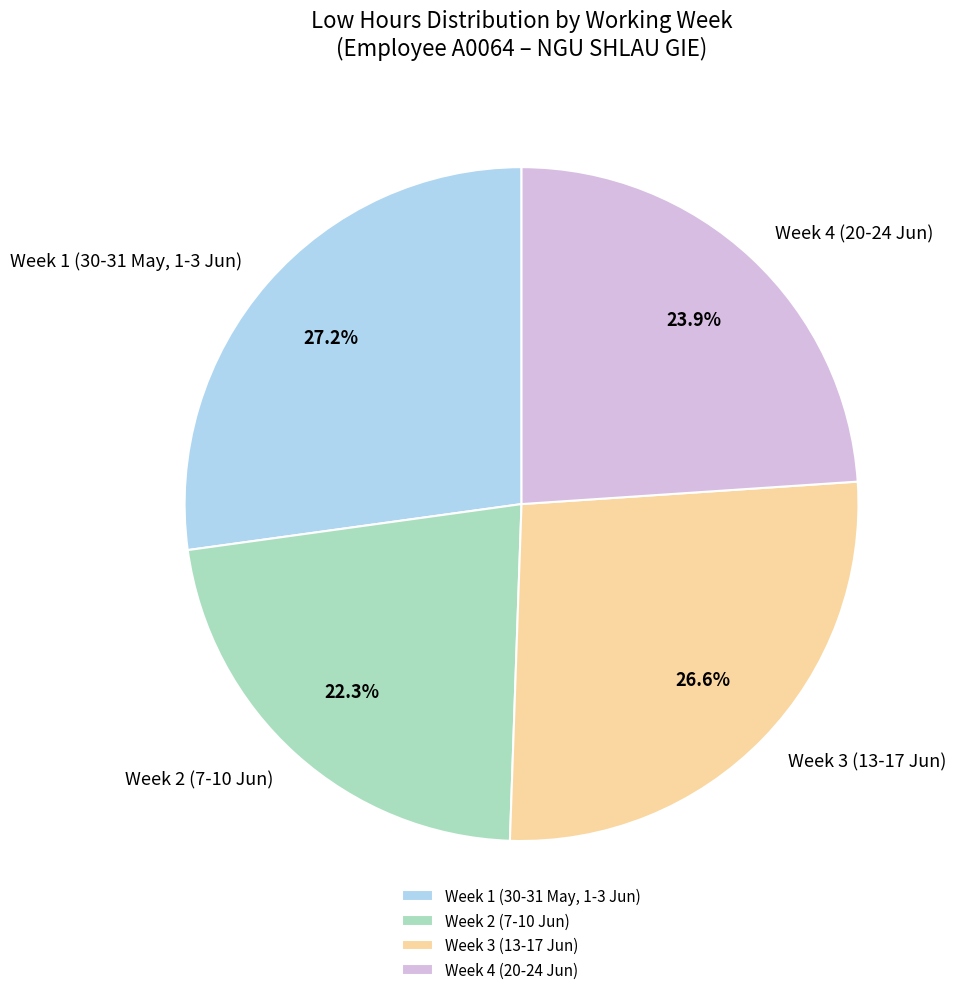

Count the number of slices in the pie.

4